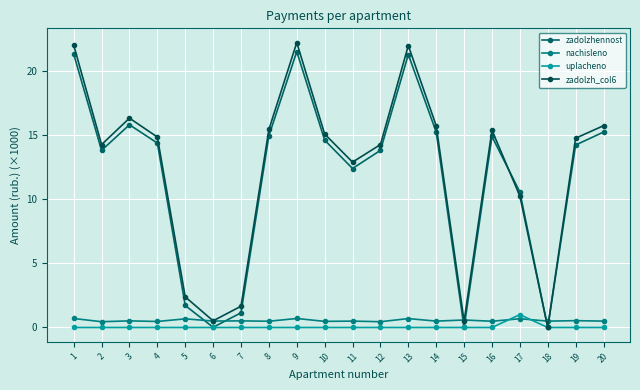

Which category has the highest value in the nachisleno series?

1